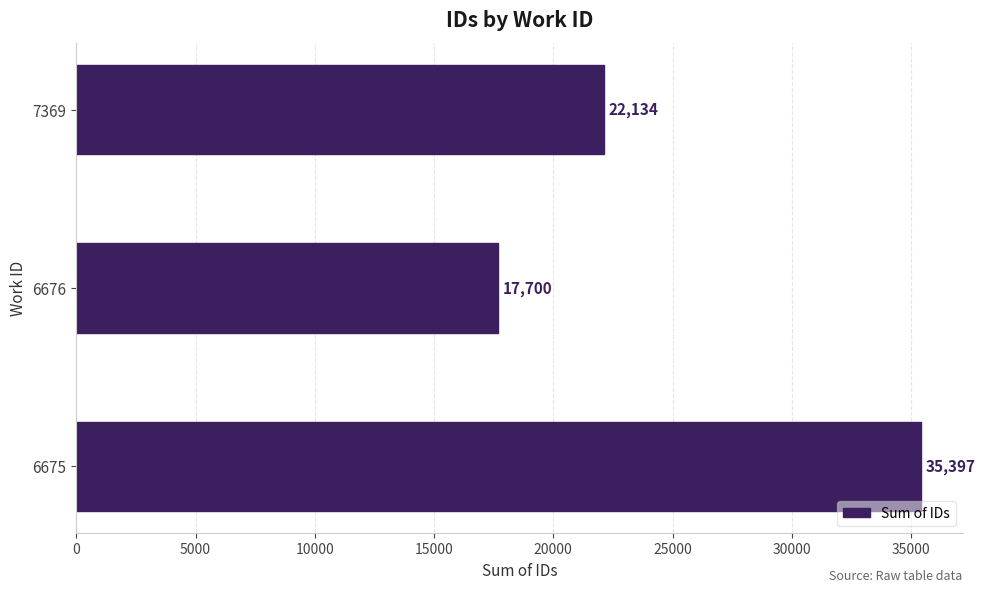

What is the difference between the maximum and minimum values?

17697